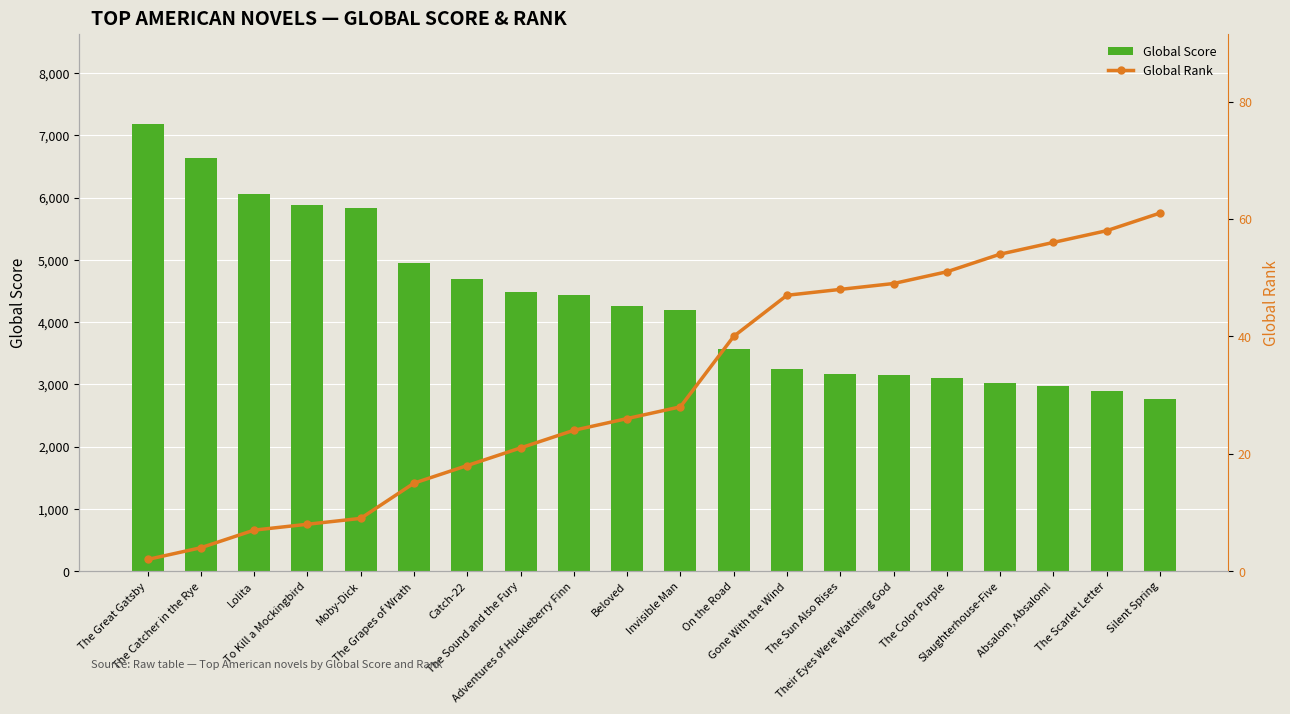

What is the approximate value of Global Rank at Absalom, Absalom!, to the nearest 10?

60